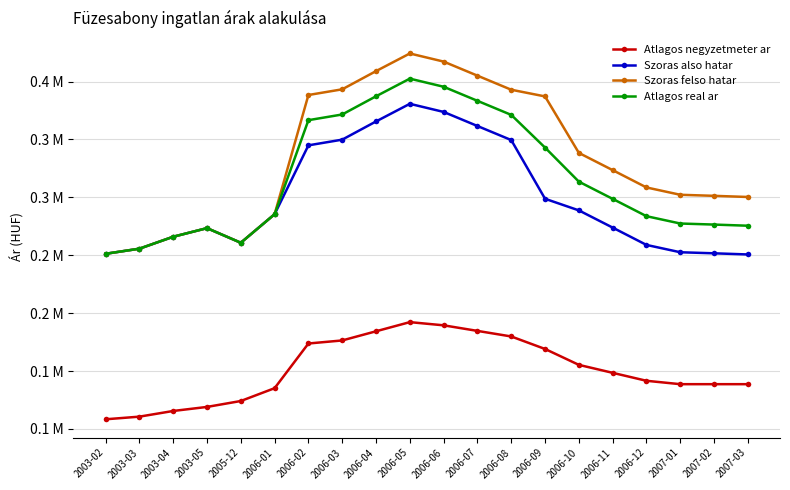

True or false: Atlagos negyzetmeter ar has a value of 164863 at 2003-02.

False